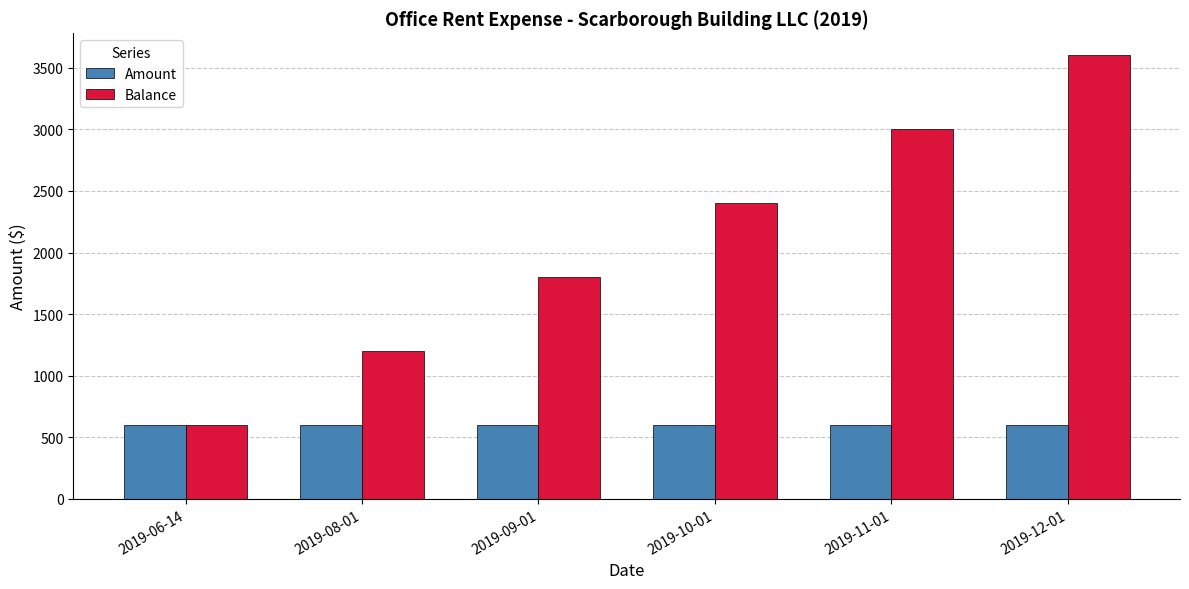

List the series in order of their overall mean, highest first.

Balance, Amount